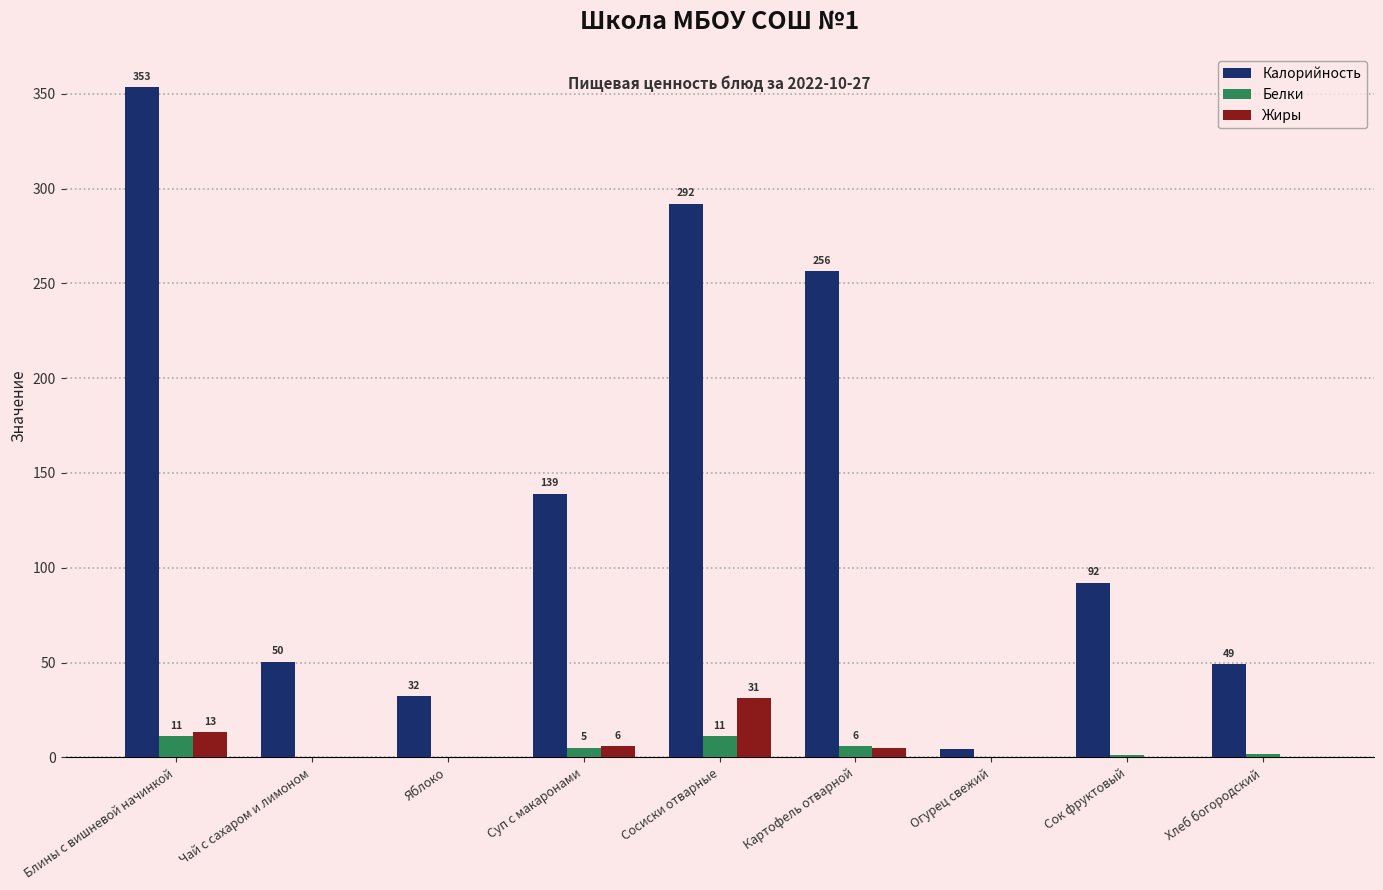

Reading left to right, extract all data points from this chart.

Калорийность: Блины с вишневой начинкой=353.3	Чай с сахаром и лимоном=50.3	Яблоко=32.2	Суп с макаронами=139.0	Сосиски отварные=292.0	Картофель отварной=256.4	Огурец свежий=4.5	Сок фруктовый=92.0	Хлеб богородский=49.1
Белки: Блины с вишневой начинкой=11.2	Чай с сахаром и лимоном=0.1	Яблоко=0.3	Суп с макаронами=5.2	Сосиски отварные=11.1	Картофель отварной=5.8	Огурец свежий=0.3	Сок фруктовый=1.0	Хлеб богородский=1.6
Жиры: Блины с вишневой начинкой=13.2	Чай с сахаром и лимоном=0.0	Яблоко=0.3	Суп с макаронами=5.8	Сосиски отварные=31.1	Картофель отварной=4.8	Огурец свежий=0.0	Сок фруктовый=0.2	Хлеб богородский=0.2